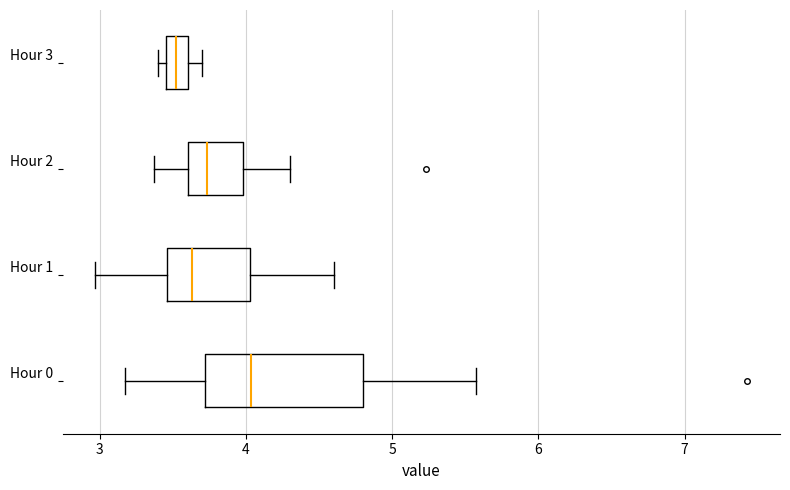

Where is the left edge of the box for Hour 2 on the x-axis? The values are not printed on the chart, so give them approximately, as read against the axis.

3.6